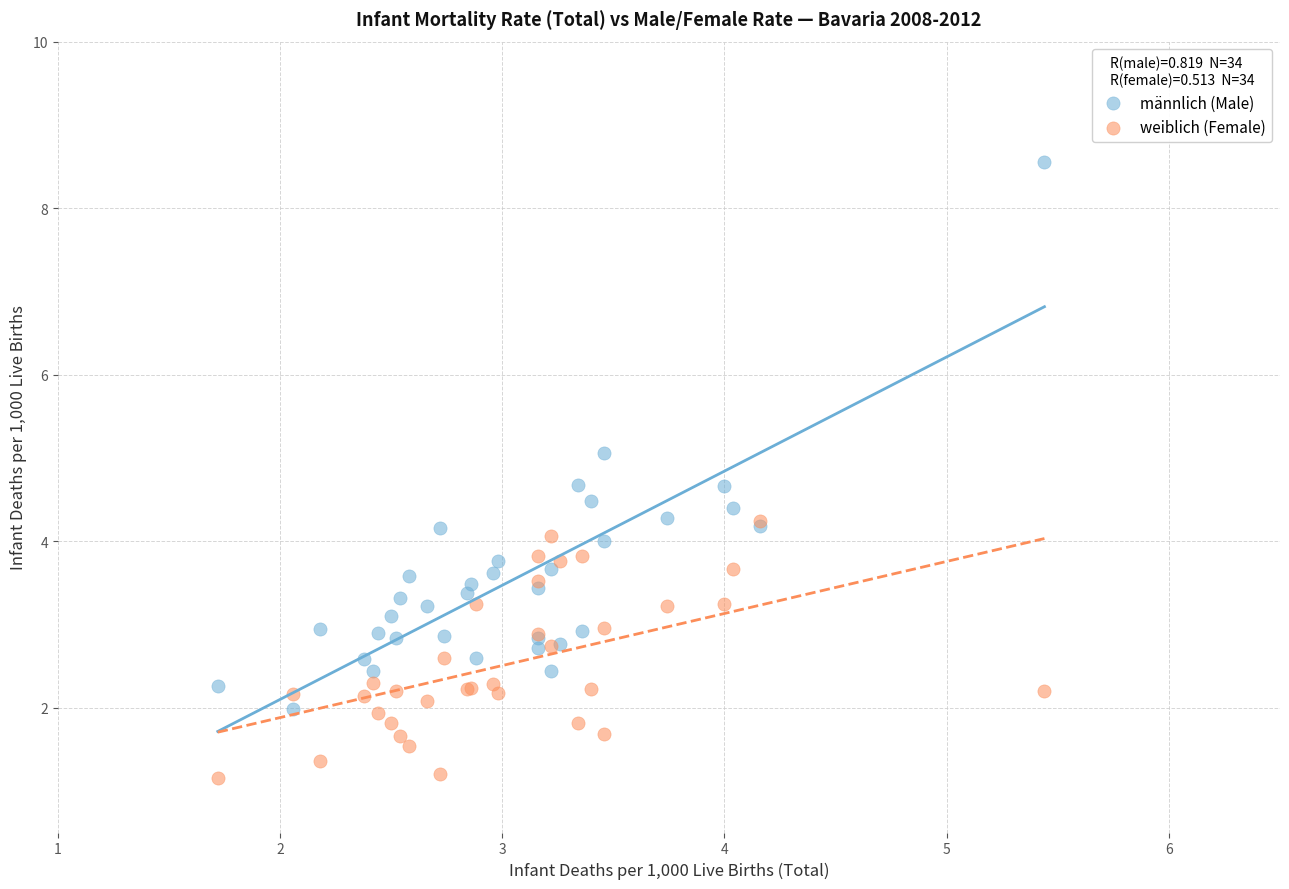

What are all the series names shown in the legend?

männlich (Male), weiblich (Female)